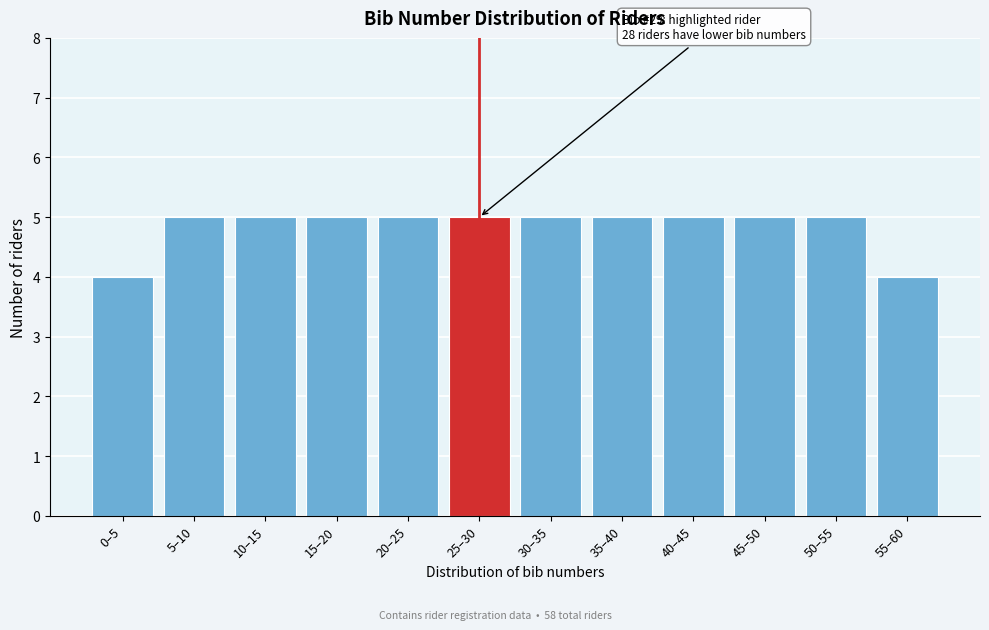

Reading right to left, what are all the values shown in this chart?

4	5	5	5	5	5	5	5	5	5	5	4